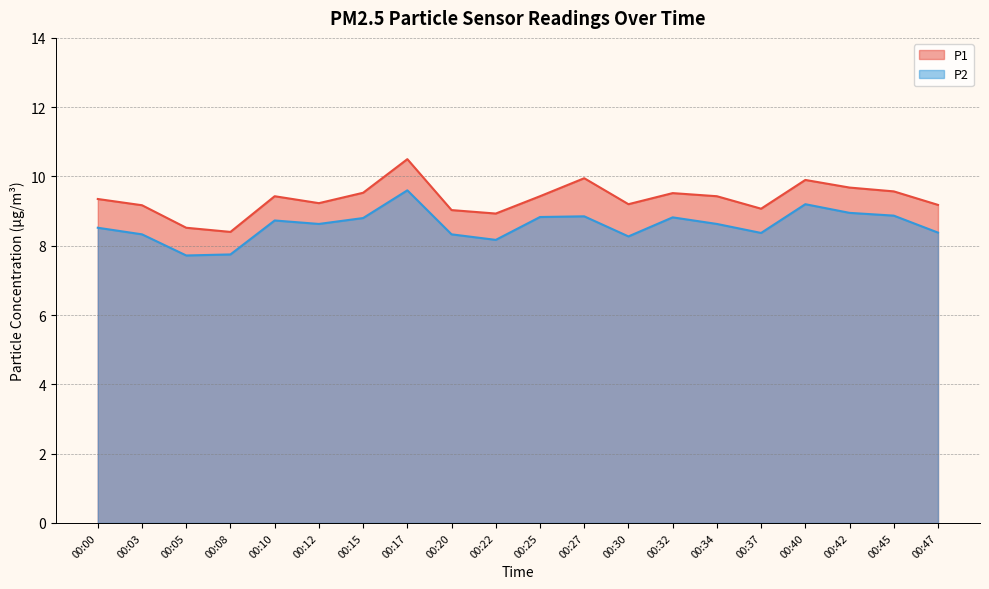

What is the total value across all series at 00:45?

18.4